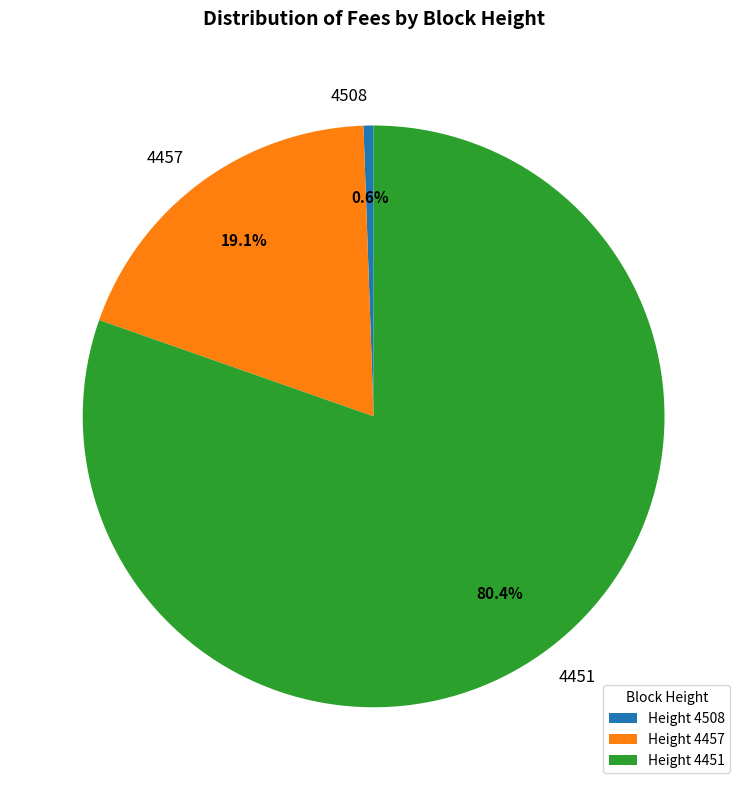

Which category accounts for the majority?

4451